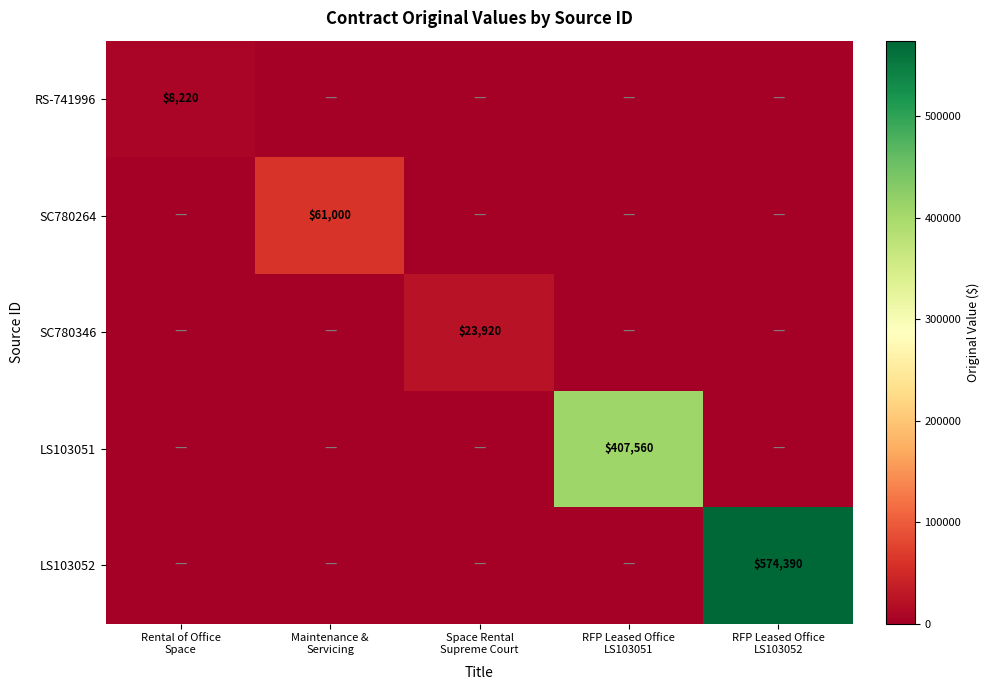

What is the sum of all SC780264 values?

61000